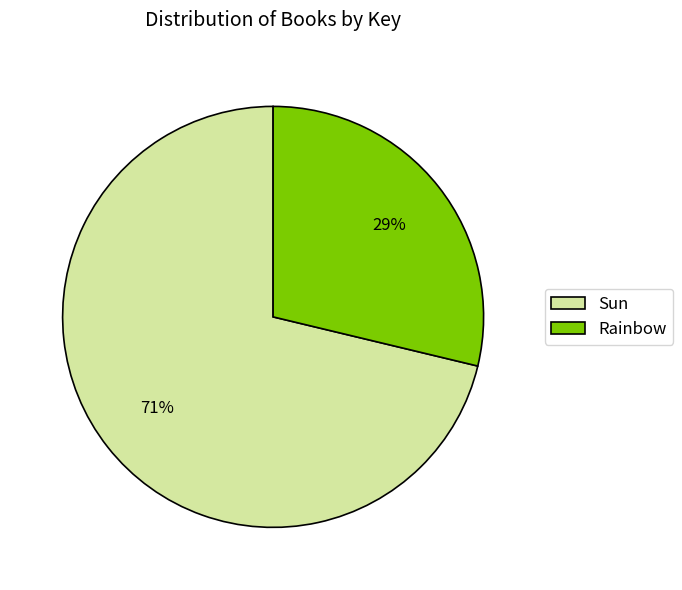

Rank the categories by value from highest to lowest.

Sun, Rainbow